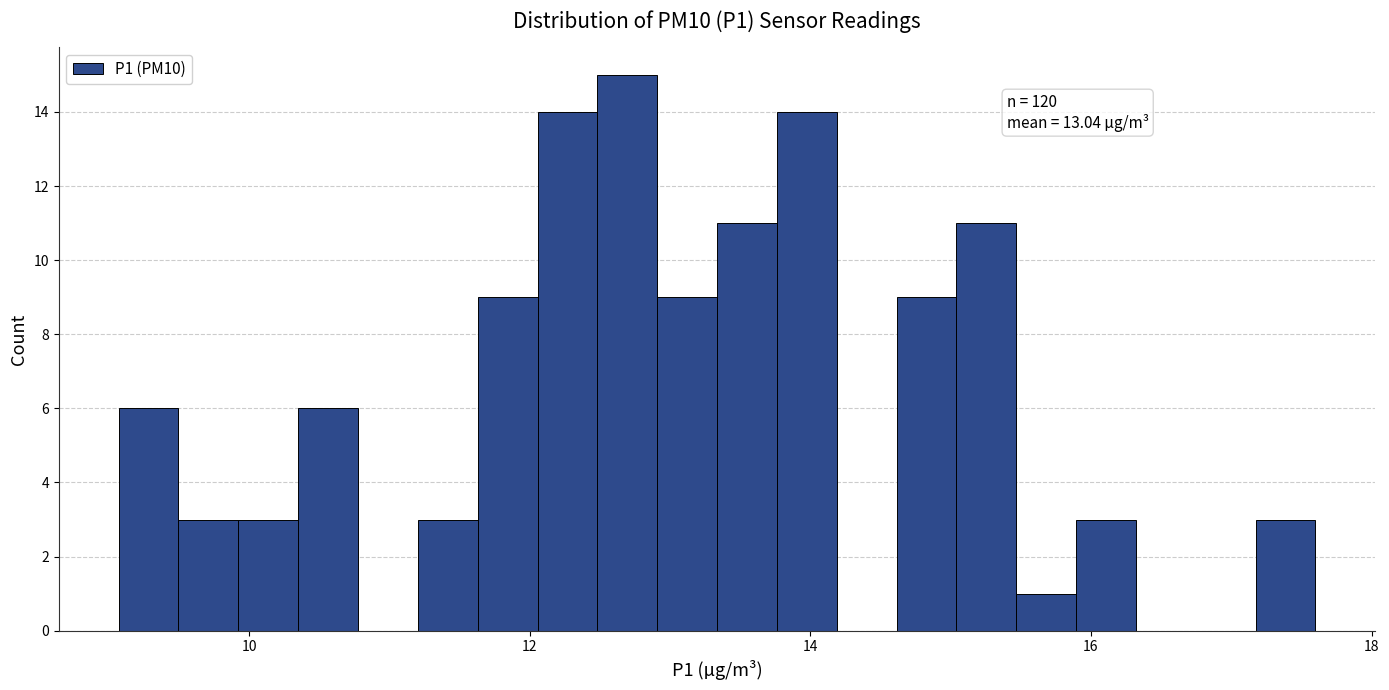

Around what value on the x-axis is the tallest bar? Give the approximate position of its centre, as read against the axis.

12.6